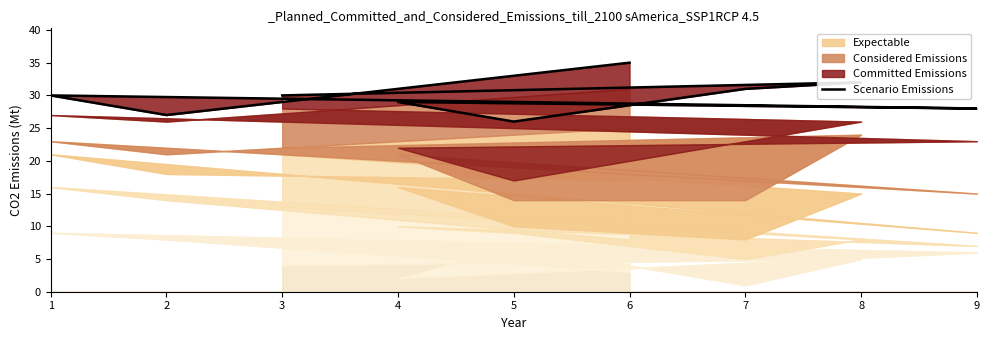

List the labels in order of value, largest first.

6, 8, 7, 1, 3, 4, 9, 2, 5